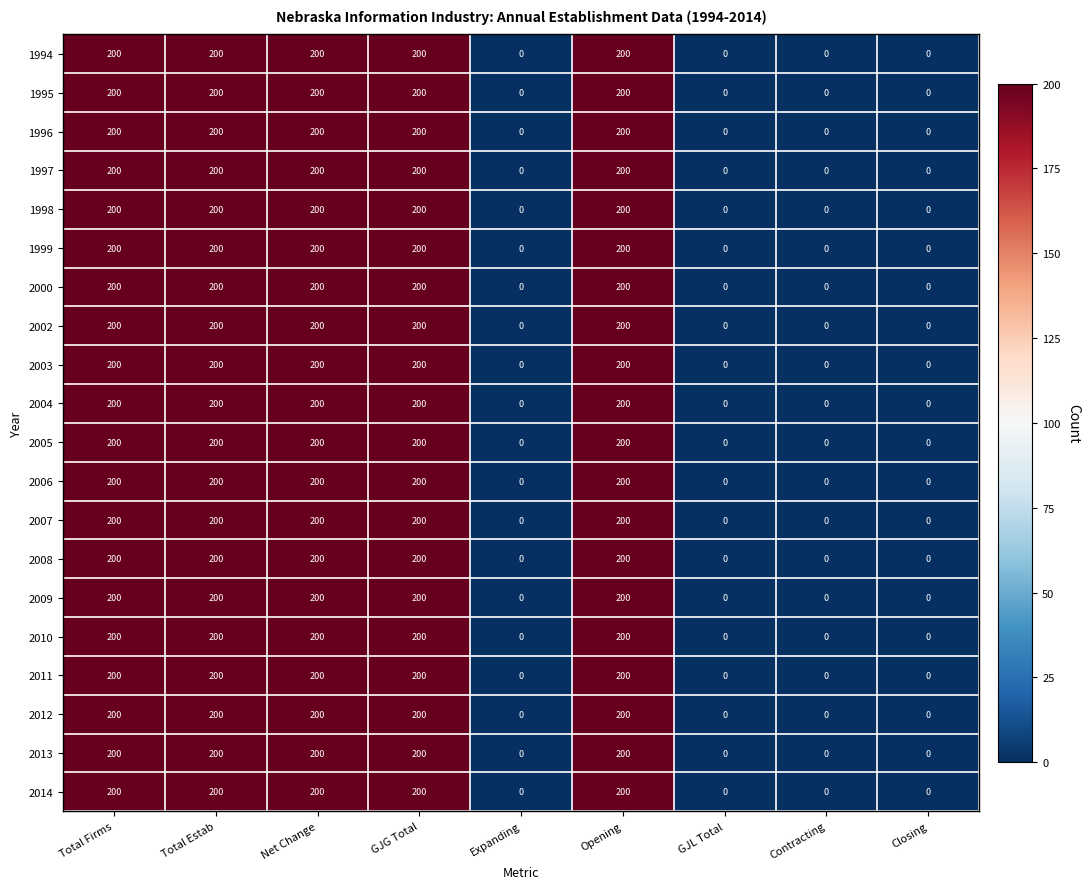

What is the difference between the maximum and minimum values in the 1995 series?

200